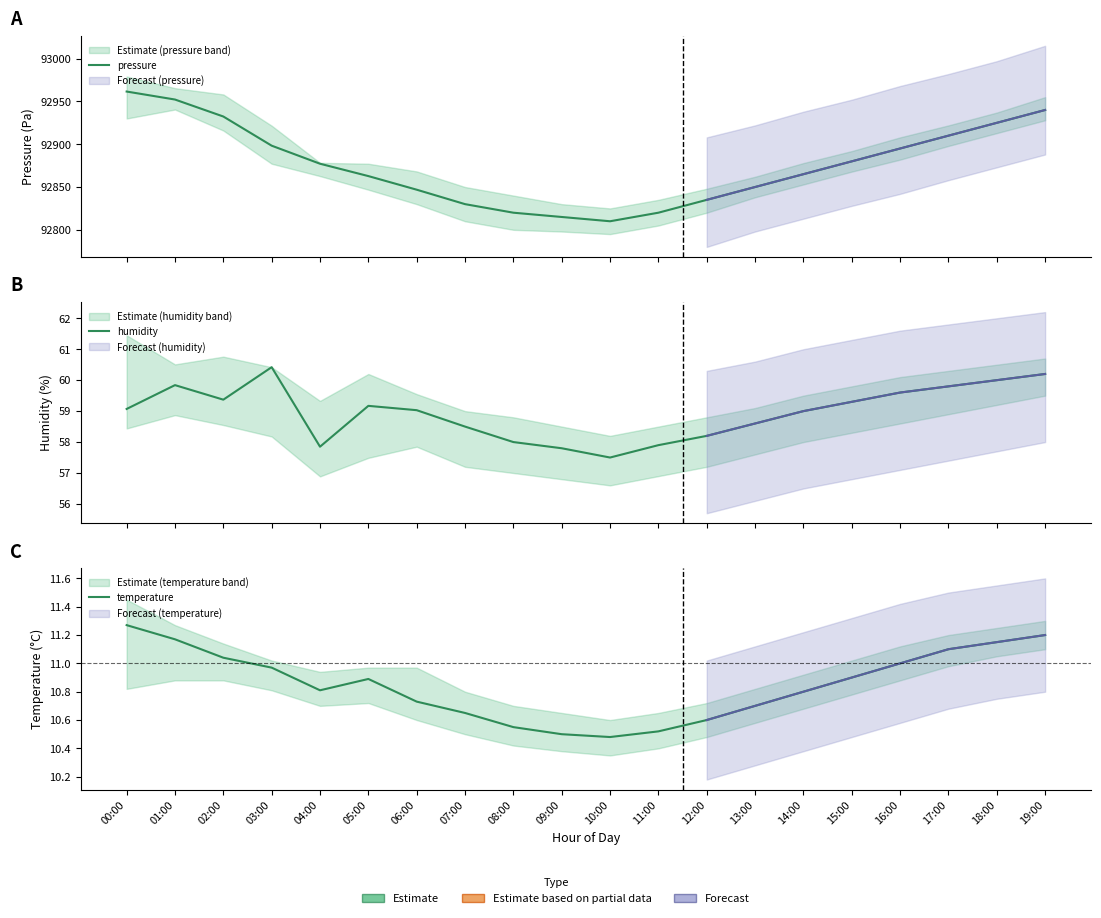

True or false: pressure and humidity intersect in this chart.

False